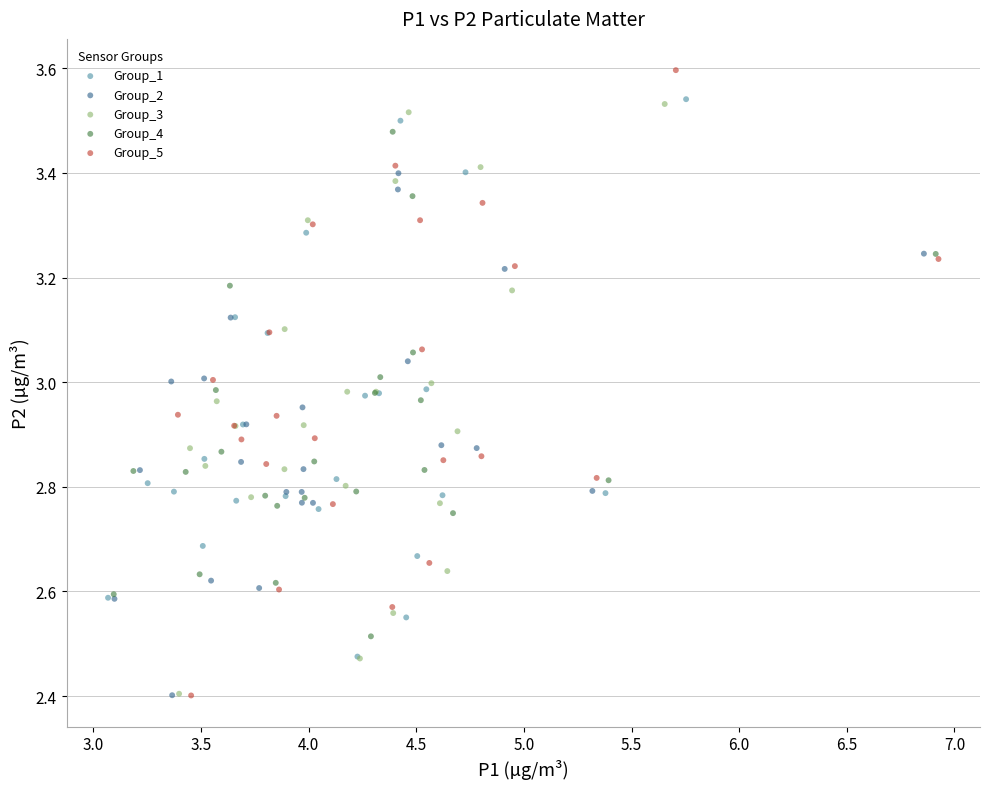

What are all the series names shown in the legend?

Group_1, Group_2, Group_3, Group_4, Group_5